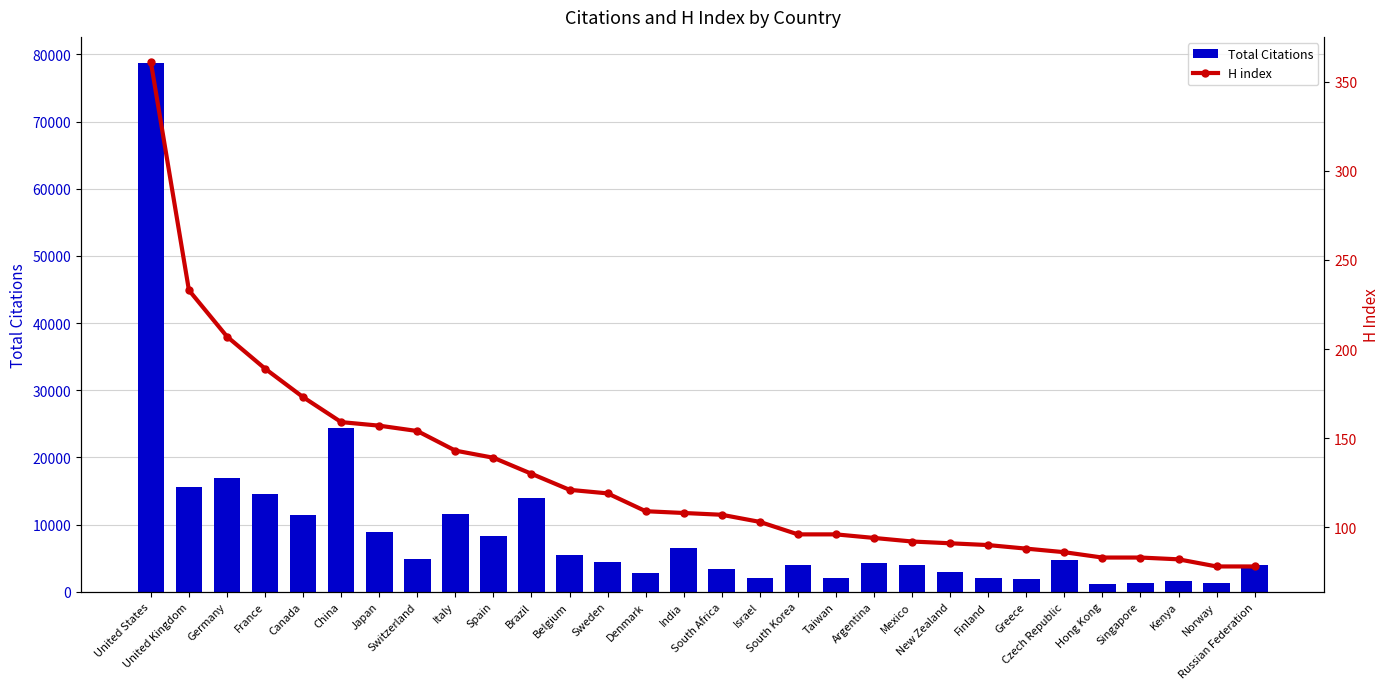

Does the chart contain any negative values?

No